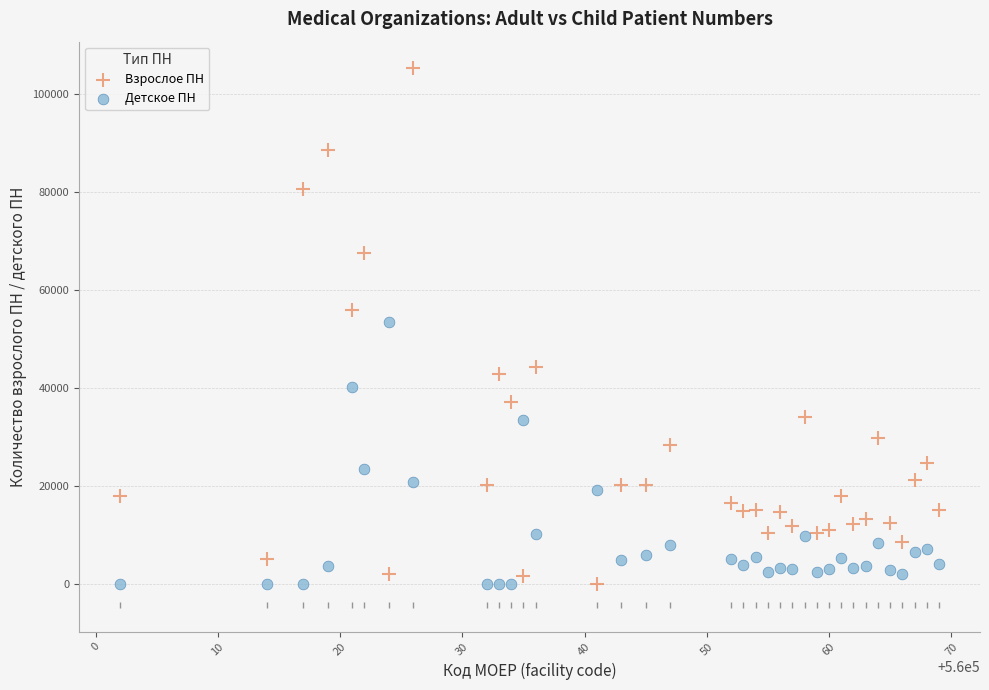

Across all data points, what is the range of Y values (max minus min)?

105100